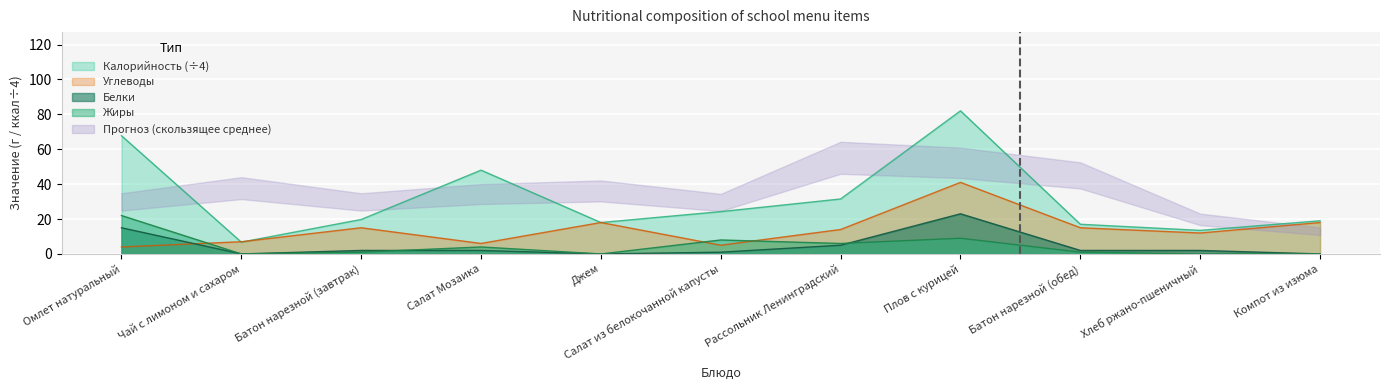

At which label does Жиры reach its peak?

Омлет натуральный